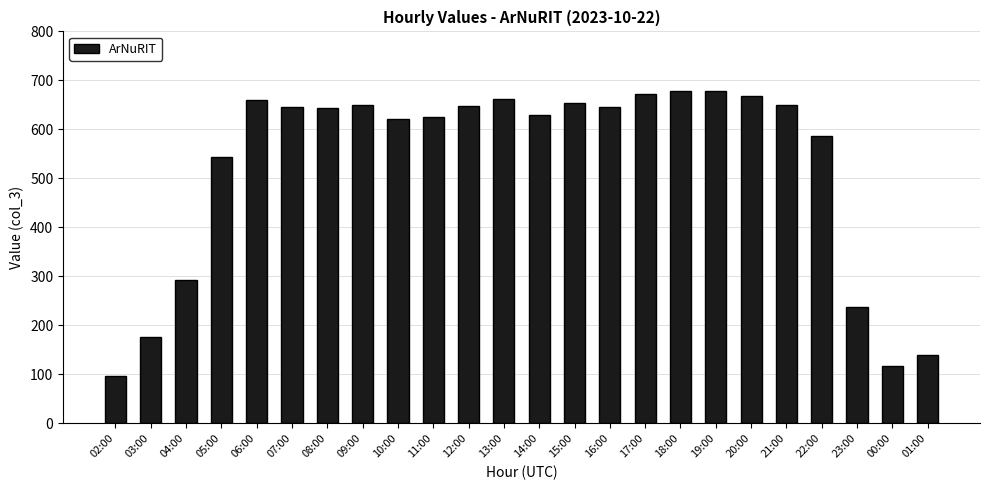

The value at 23:00 is 237. True or false?

True